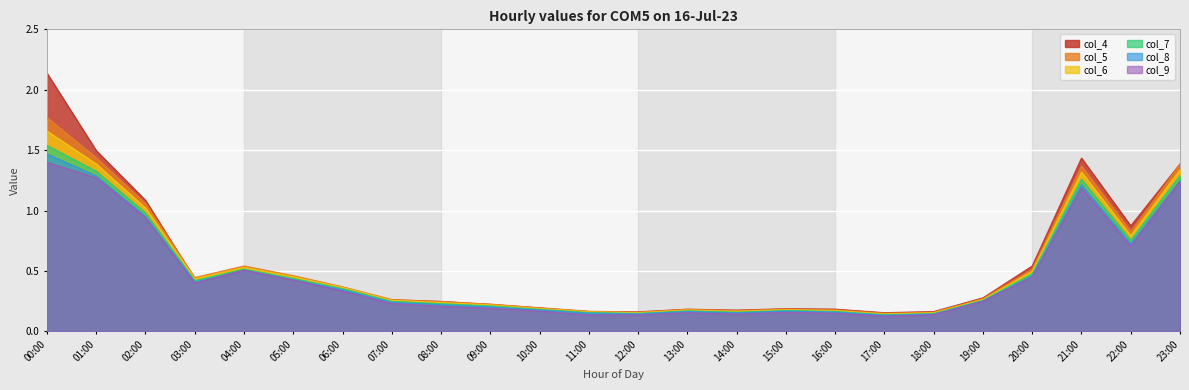

Is the value of col_8 at 08:00 greater than the value of col_7 at 04:00?

No